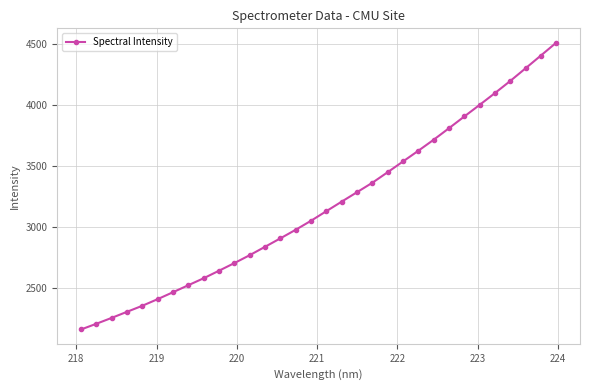

True or false: there are more than 2 points higher than both neighbors.

False